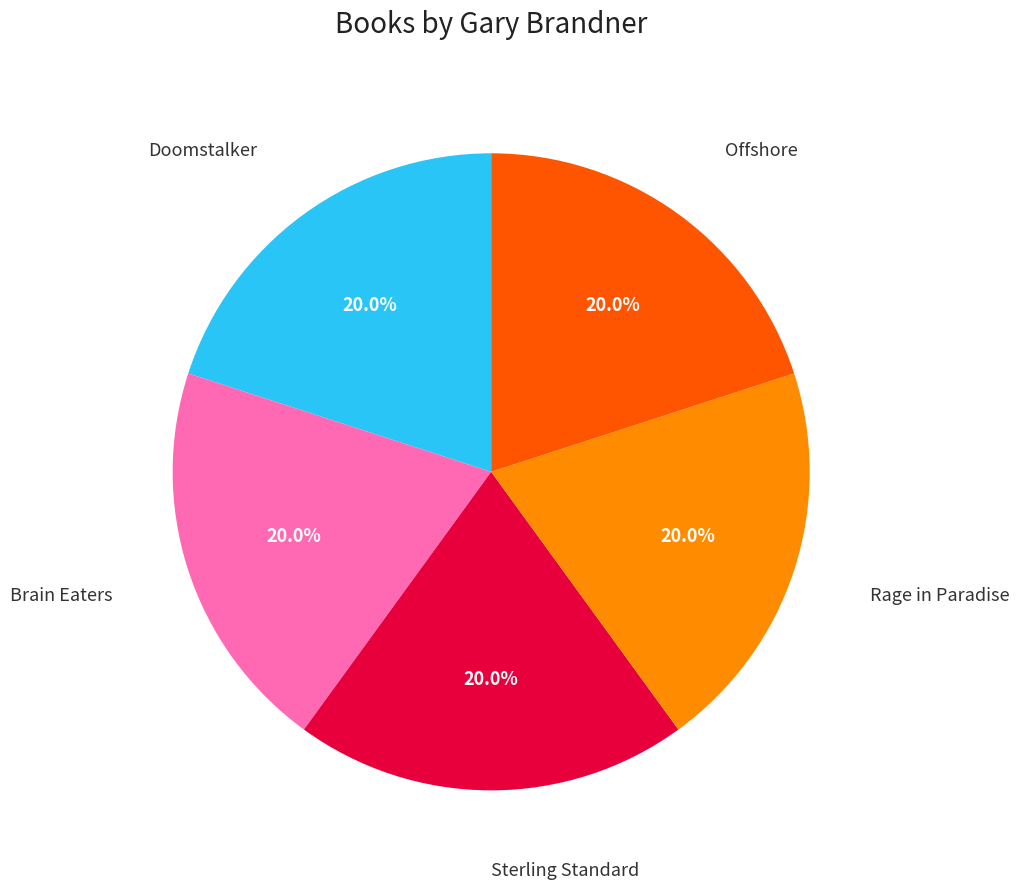

Is there a majority slice in this chart?

No